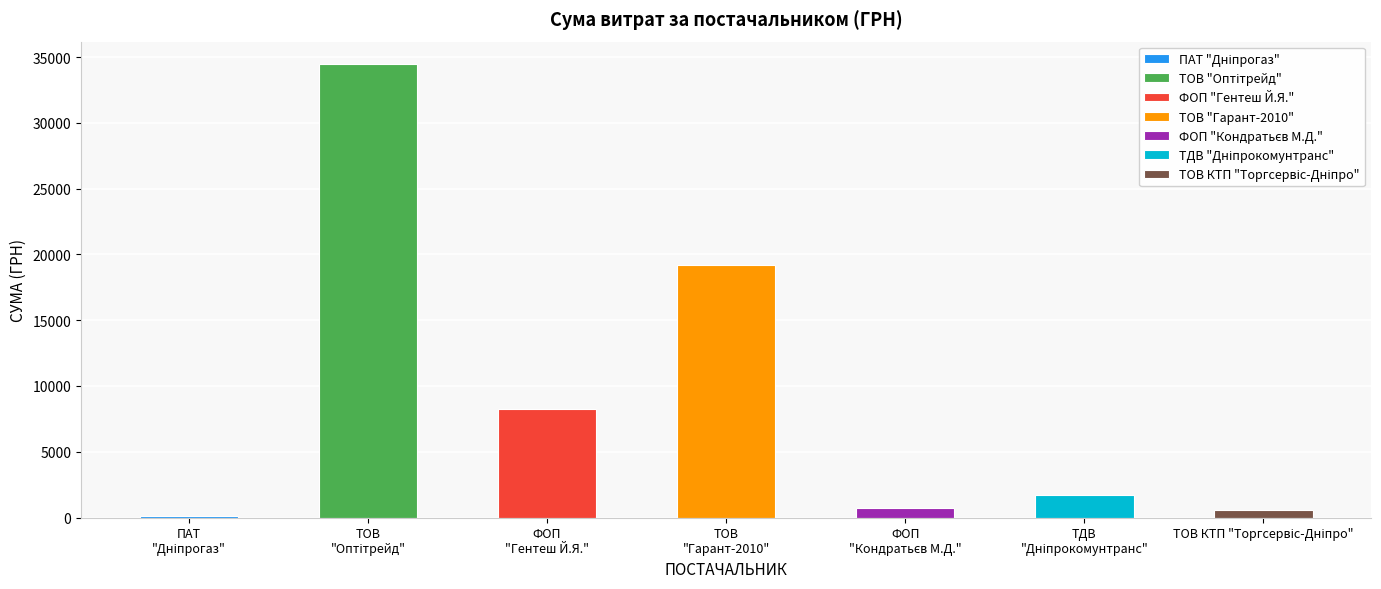

Are the bars horizontal?

No